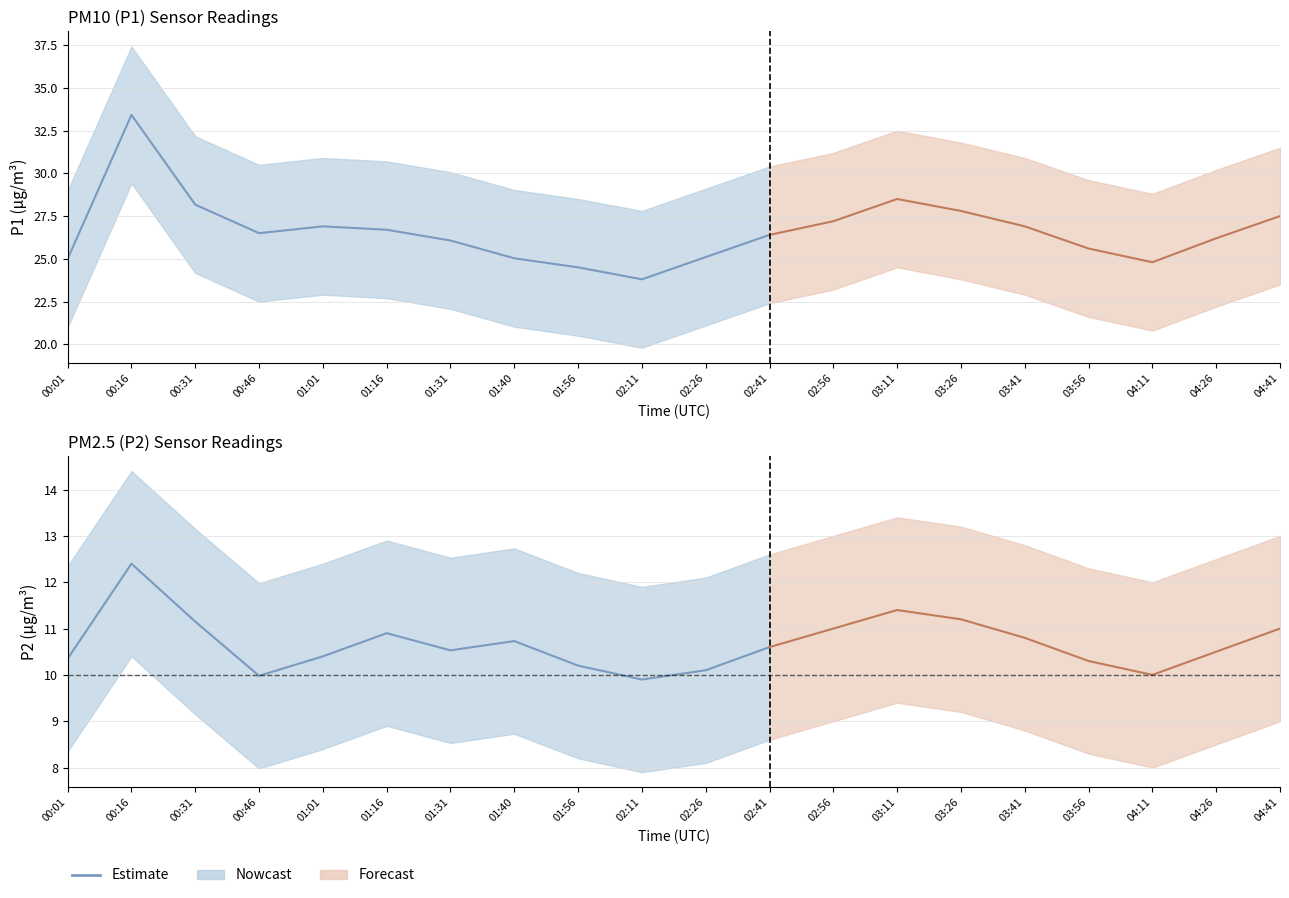

What is the value of the P1 point at the 14th from the left?

28.5